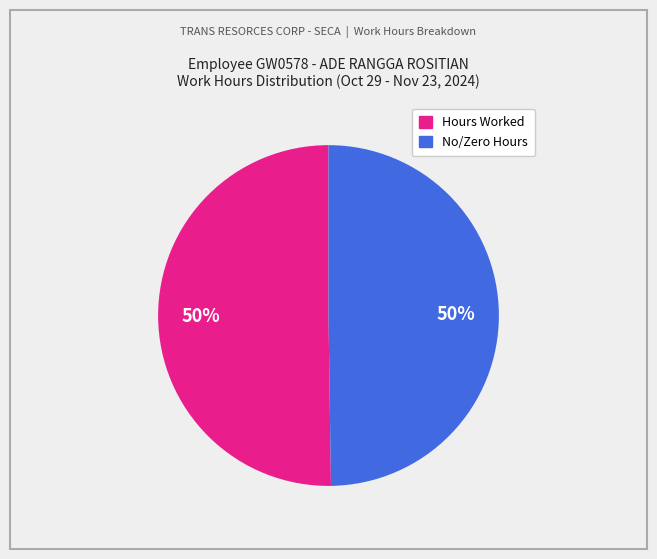

To the nearest percent, what is the average slice percentage?

50%